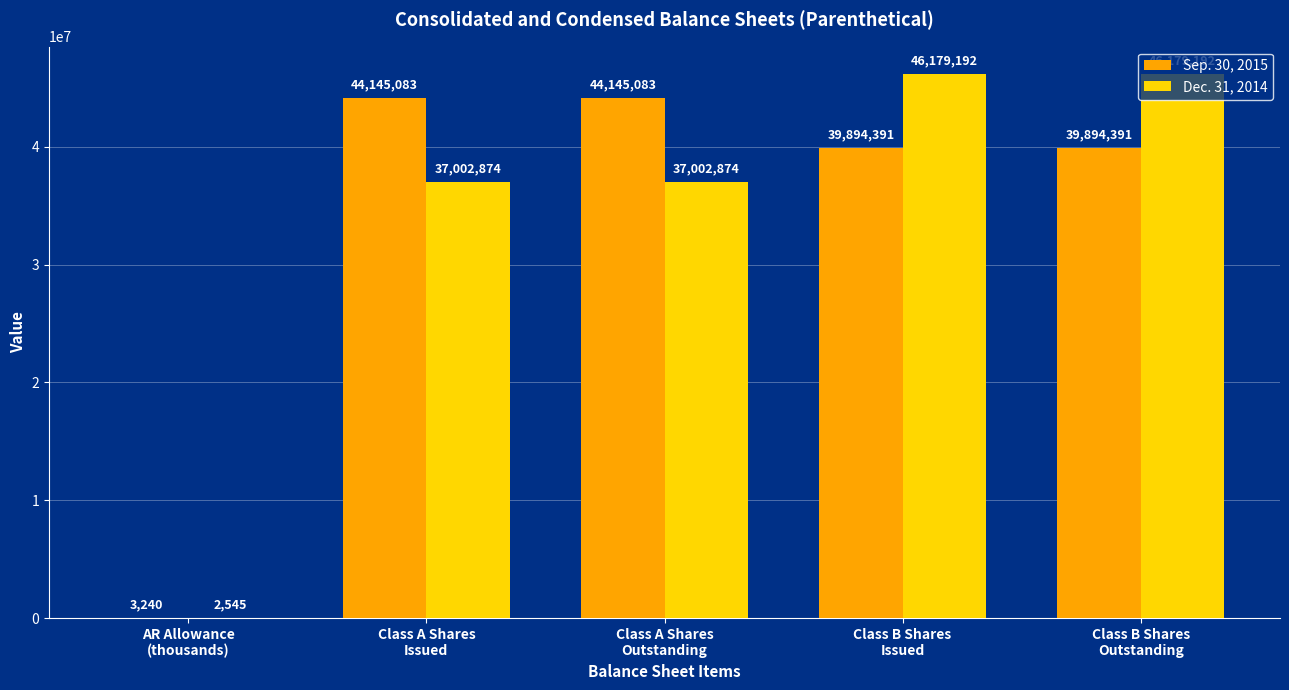

How many Dec. 31, 2014 values are between 37002874 and 46179192?

4